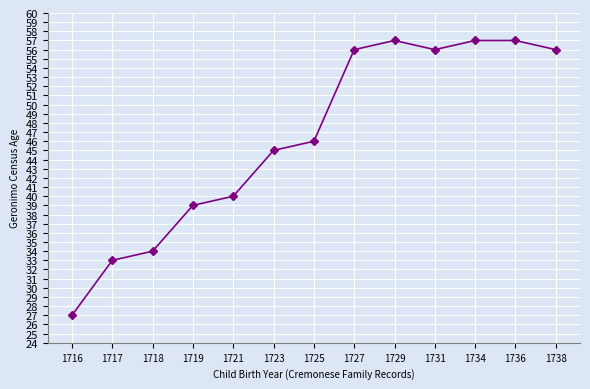

True or false: the data shows 57 at 1734.

True